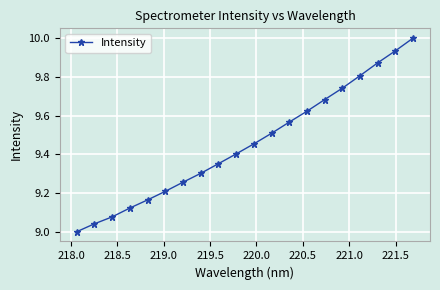

True or false: the data has more than 1 interior local peaks.

False